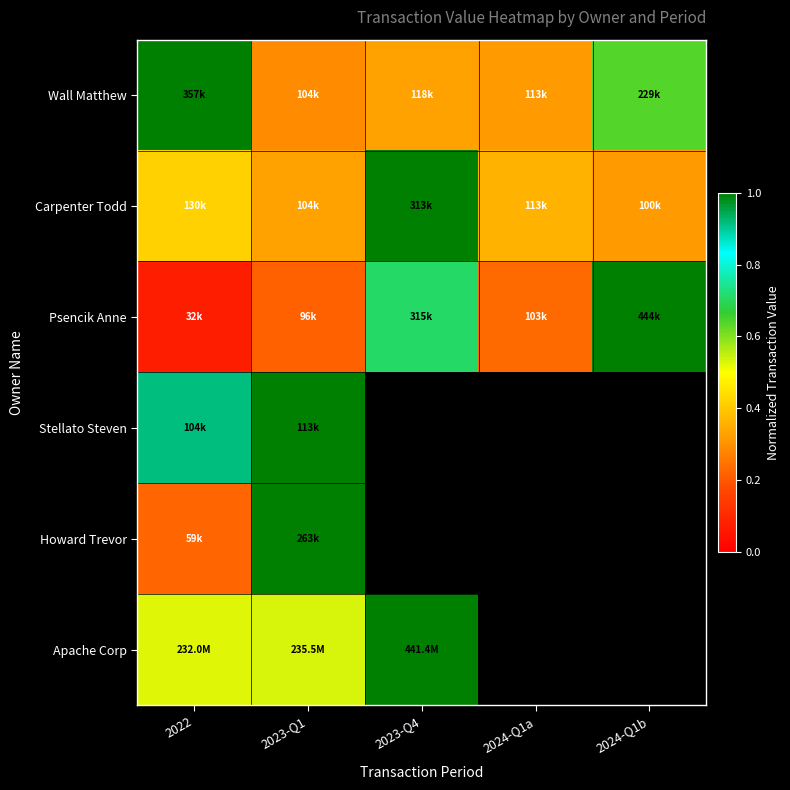

Rank the categories by Wall Matthew value from highest to lowest.

2022, 2024-Q1b, 2023-Q4, 2024-Q1a, 2023-Q1